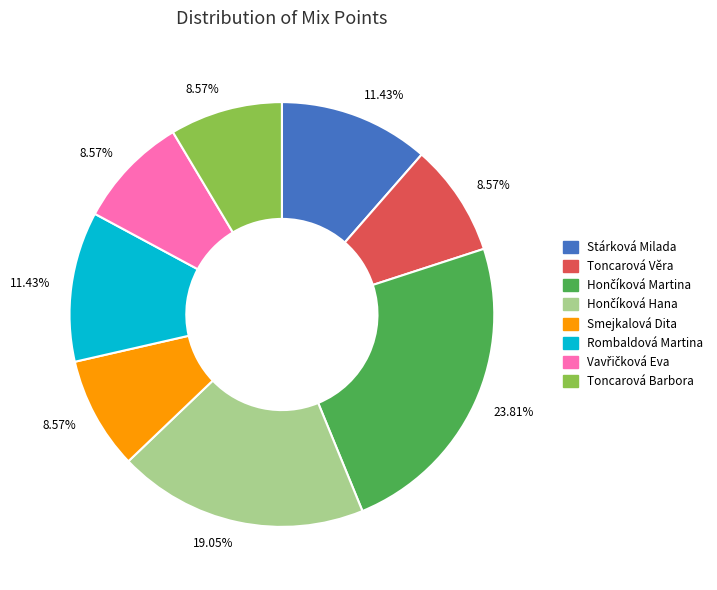

To the nearest percent, what percentage of the pie is Stárková Milada?

11%